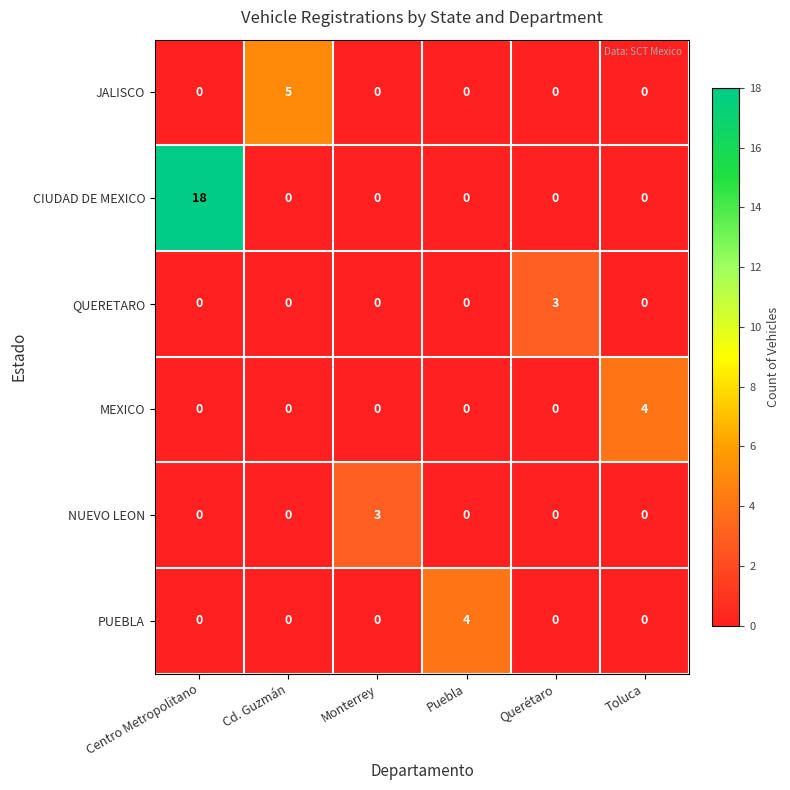

How many QUERETARO values are between 0 and 1?

5